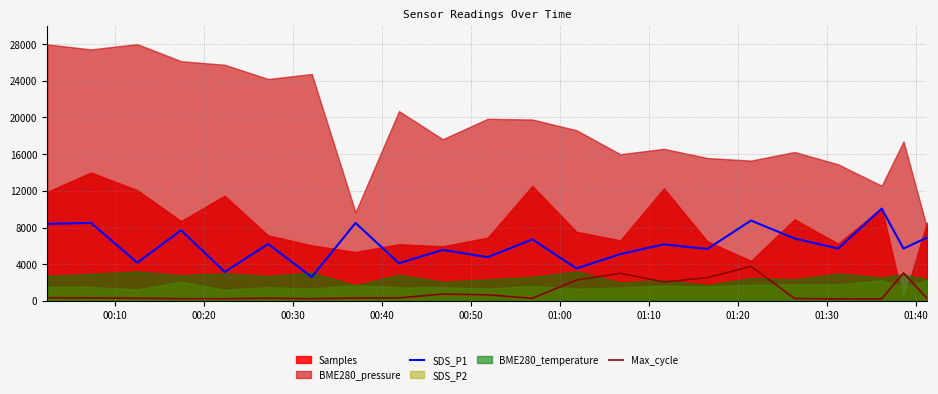

What is the highest value of the Max_cycle series?

3765